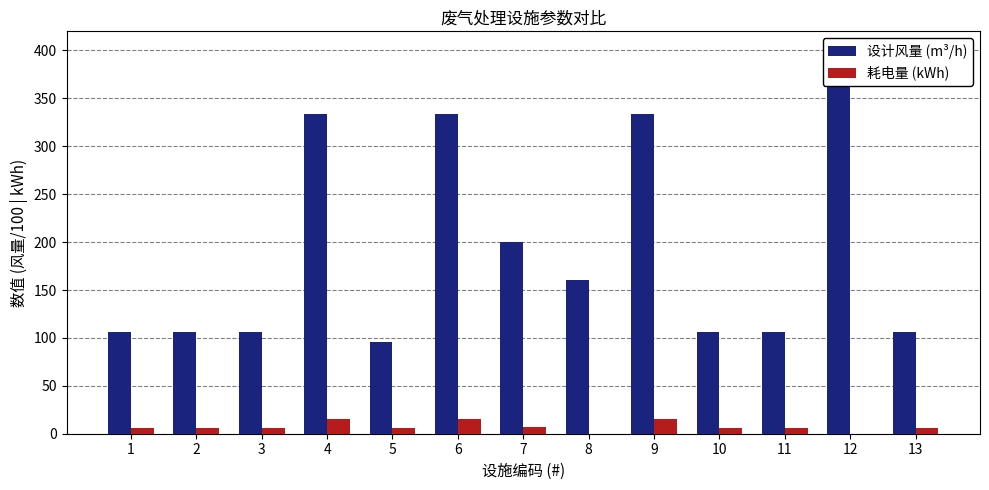

At how many categories does at least one series exceed 278?

4